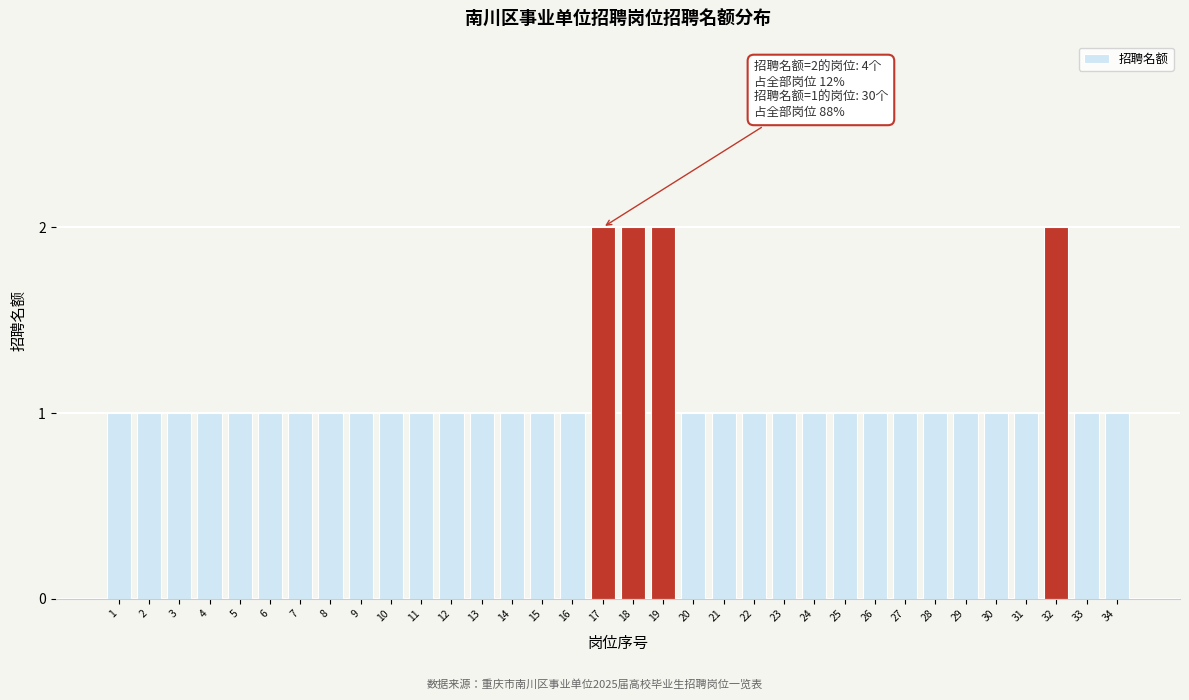

What is the sum of all values?

38